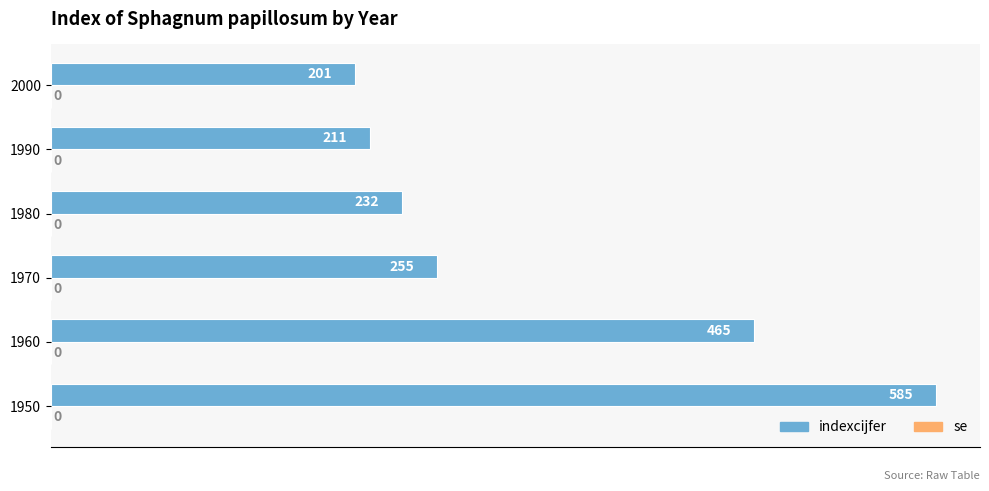

True or false: the data shows 454 at 1970.

False